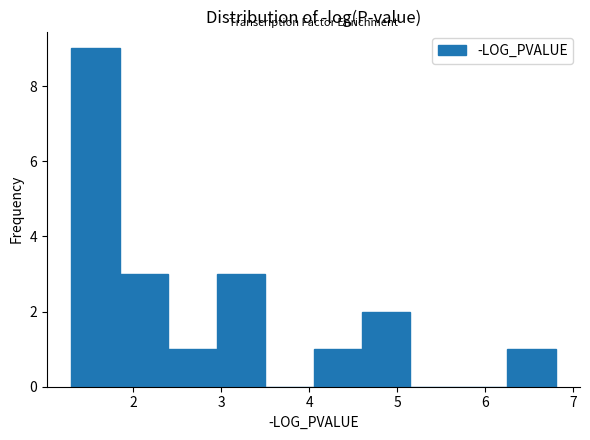

How tall is the bar that spans 6.25 to 6.80 on the x-axis? Neither the bar edges nor the heights are printed on the chart, so give them approximately, as read against the axes.

1